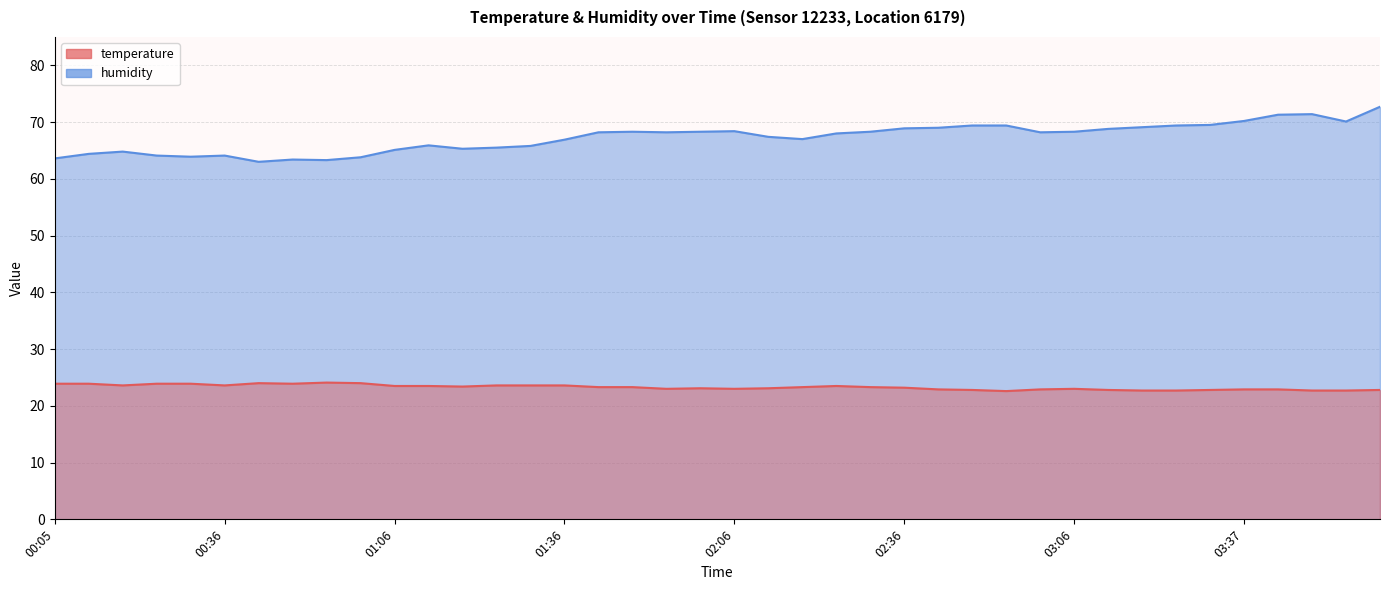

List the labels in order of humidity value, smallest first.

00:42, 00:54, 00:48, 00:05, 01:00, 00:29, 00:23, 00:36, 00:11, 00:17, 01:06, 01:18, 01:24, 01:30, 01:12, 01:36, 02:18, 02:12, 02:24, 01:42, 01:54, 03:00, 01:48, 02:00, 02:30, 03:06, 02:06, 03:12, 02:36, 02:42, 03:19, 02:48, 02:54, 03:25, 03:31, 03:55, 03:37, 03:43, 03:49, 04:01